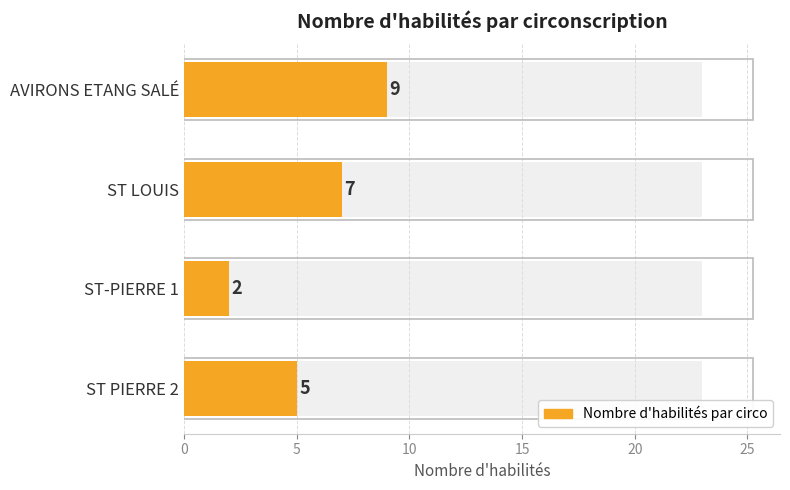

What value does the data have at ST LOUIS?

7